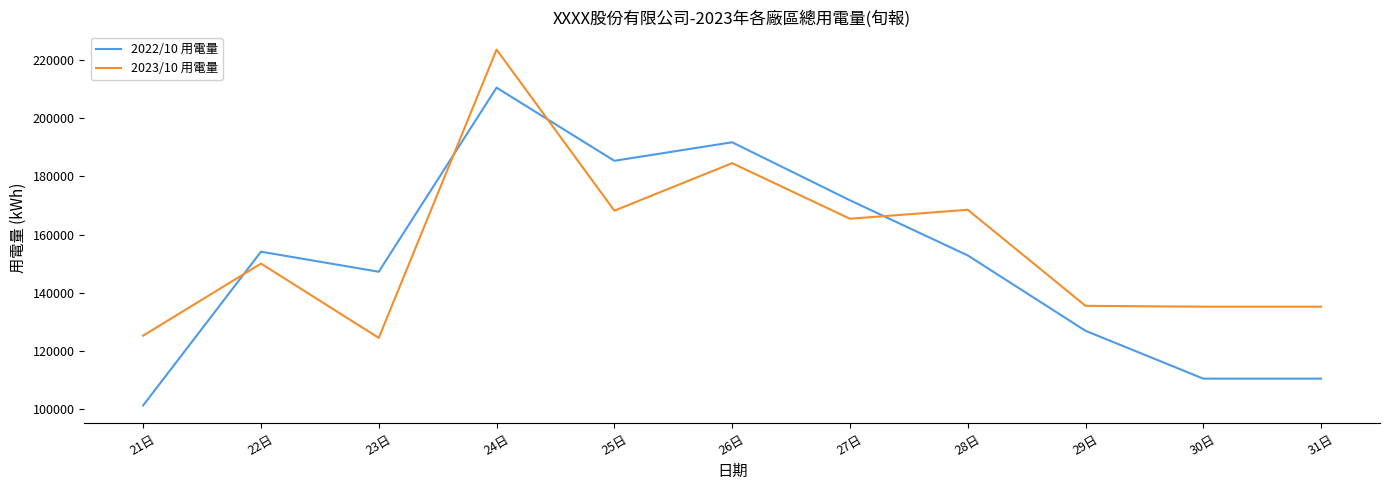

What is the difference between the maximum and second lowest values in the 2023/10 用電量 series?

98226.0